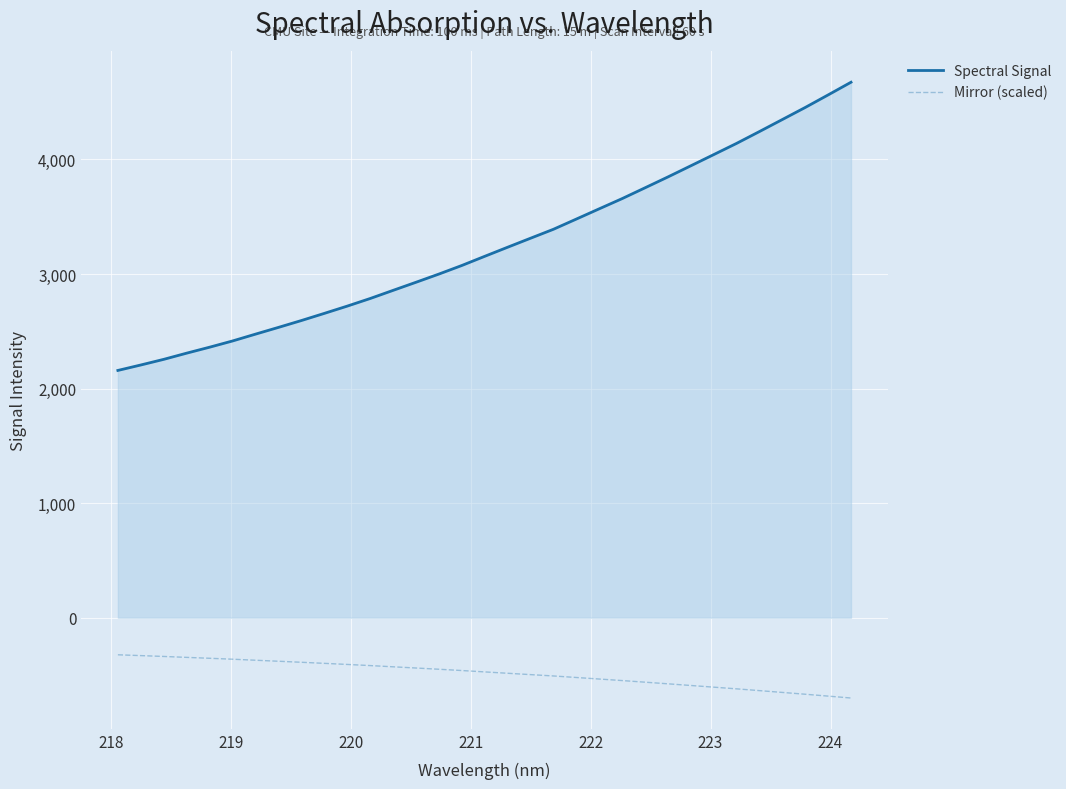

Which series has the largest total across all categories?

Spectral Signal